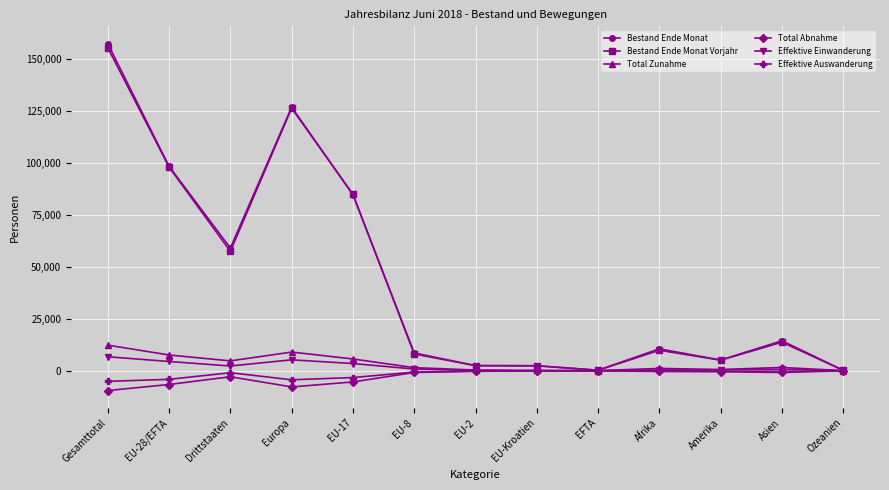

What is the label of the 4th point from the right?

Afrika